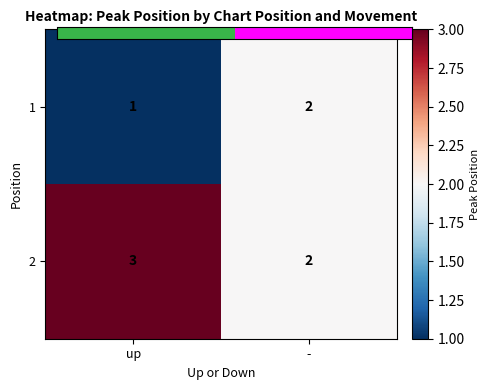

Where is 2 nearest to the value 2?

-